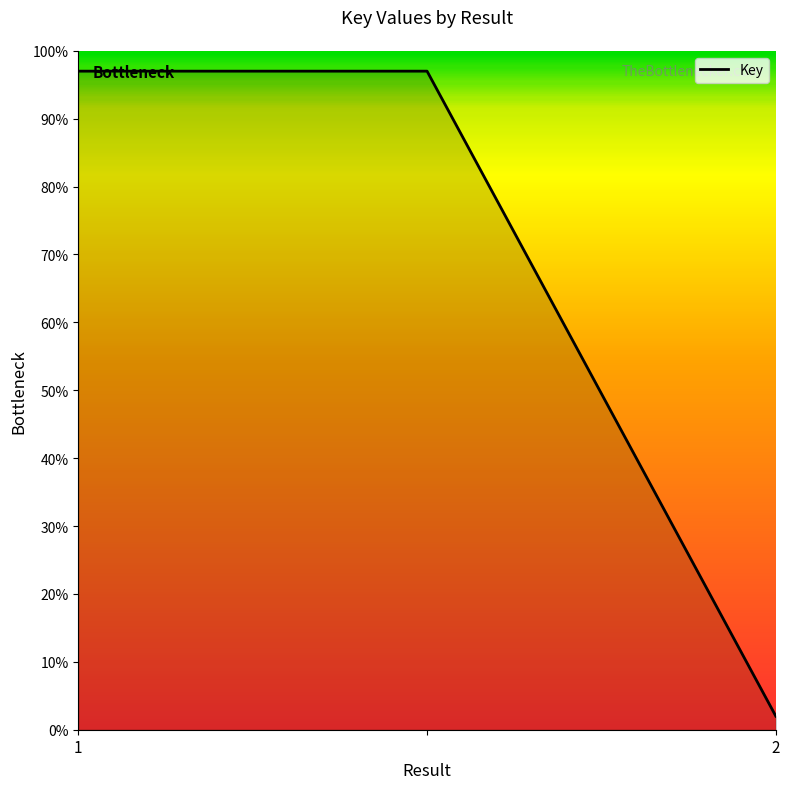

What is the difference between the second highest and minimum values?

95